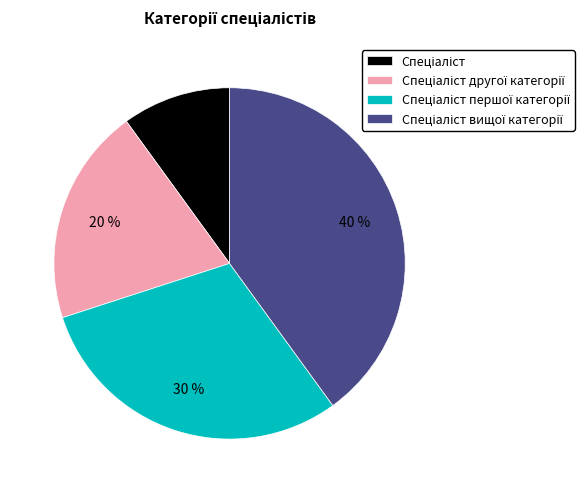

Does any single category account for the majority?

No